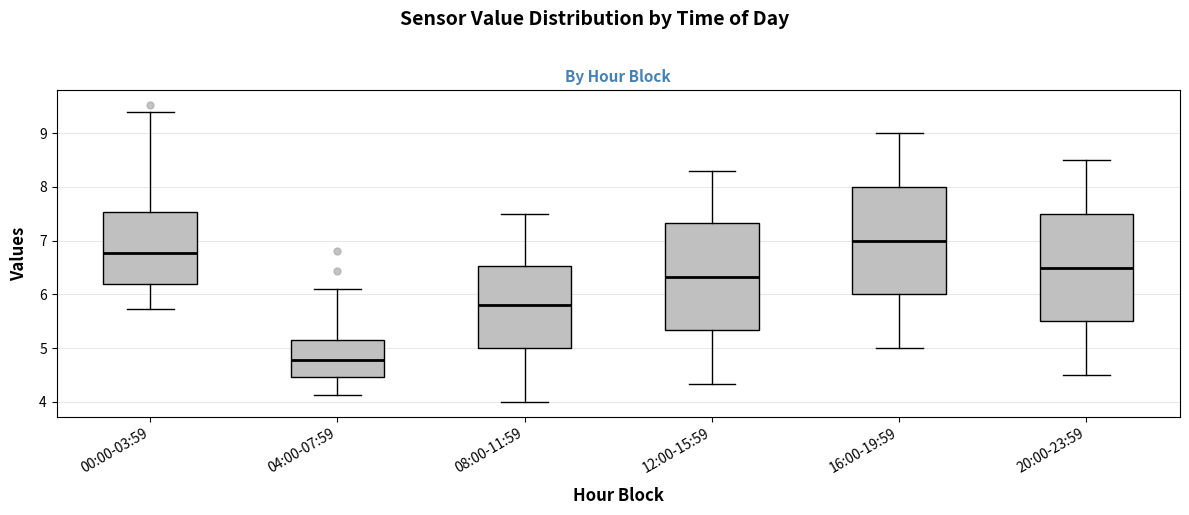

Reading left to right, read every box against the y-axis: the position of its median line, the range the box covers, and the ends of its whiskers. The values are not printed on the chart, so give them approximately, as read against the axis.

00:00-03:59: median 6.8, box 6.2 to 7.5, whiskers 5.7 to 9.4
04:00-07:59: median 4.8, box 4.5 to 5.1, whiskers 4.1 to 6.1
08:00-11:59: median 5.8, box 5.0 to 6.5, whiskers 4.0 to 7.5
12:00-15:59: median 6.3, box 5.3 to 7.3, whiskers 4.3 to 8.3
16:00-19:59: median 7.0, box 6.0 to 8.0, whiskers 5.0 to 9.0
20:00-23:59: median 6.5, box 5.5 to 7.5, whiskers 4.5 to 8.5